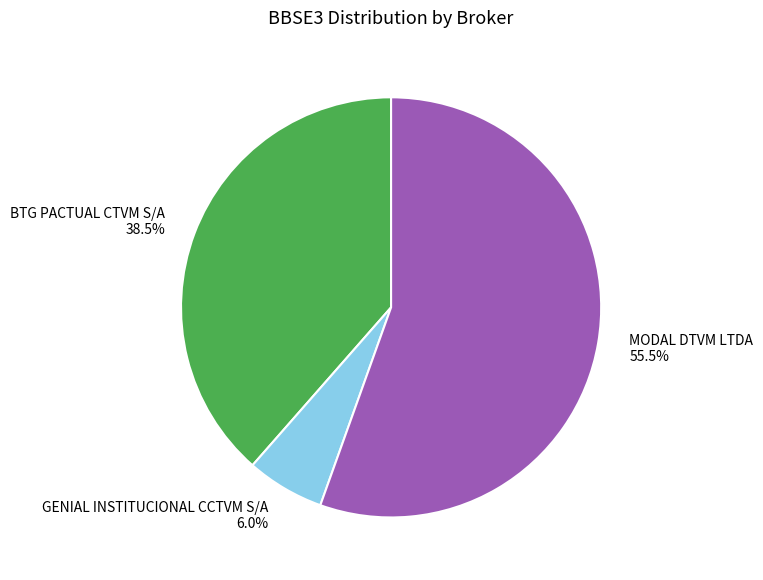

Do MODAL DTVM LTDA and BTG PACTUAL CTVM S/A together represent more than half of the pie?

Yes